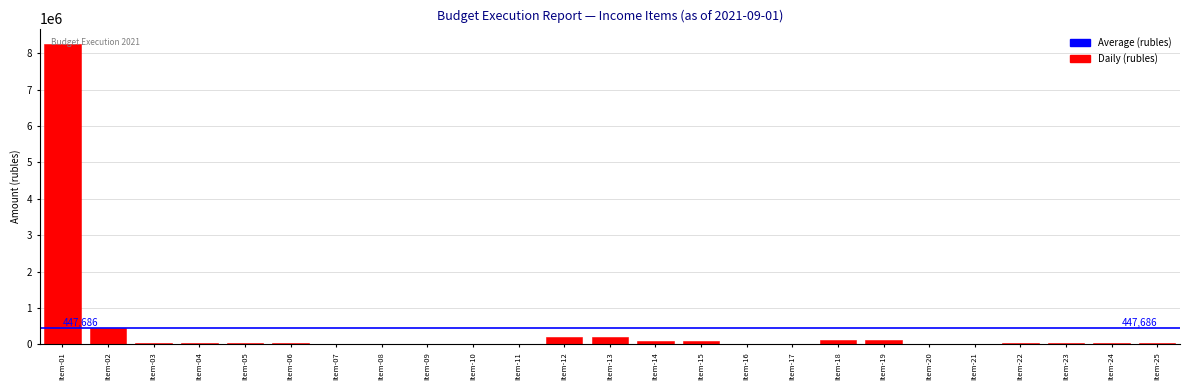

Where is the data nearest to the value 4129582?

Item-02